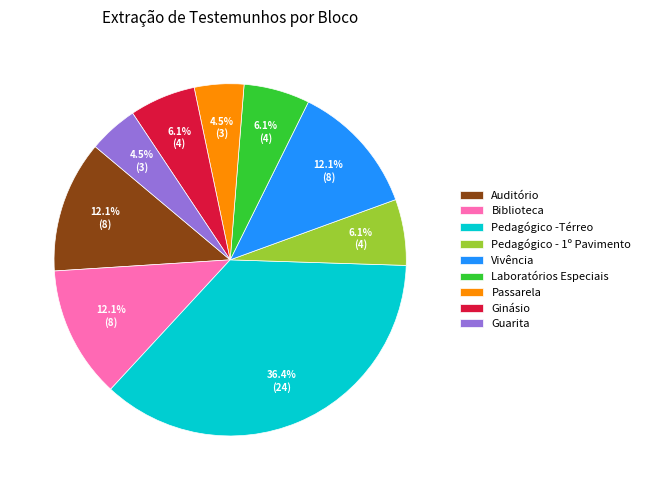

What is the ratio of the value at Ginásio to the value at Biblioteca?

0.5